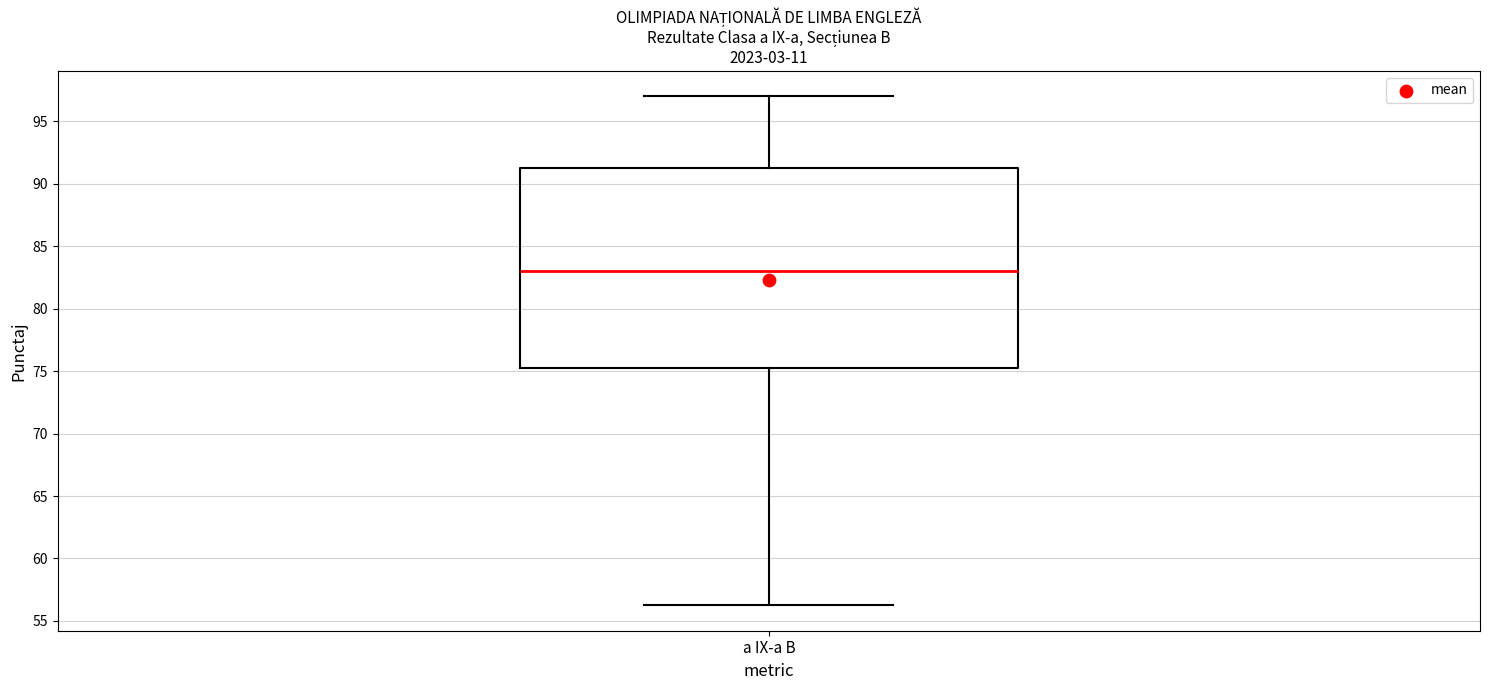

Read this box plot against the y-axis: the position of the median line, the range covered by the box, and the ends of both whiskers. The values are not printed on the chart, so give them approximately, as read against the axis.

median 83.0, box 75.5 to 91.5, whiskers 56.5 to 97.0